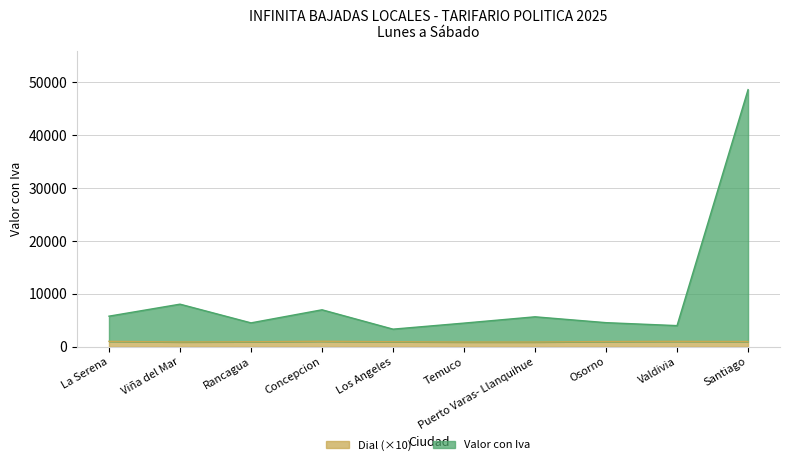

Rank the series by their average value, from highest to lowest.

Valor con Iva, Dial